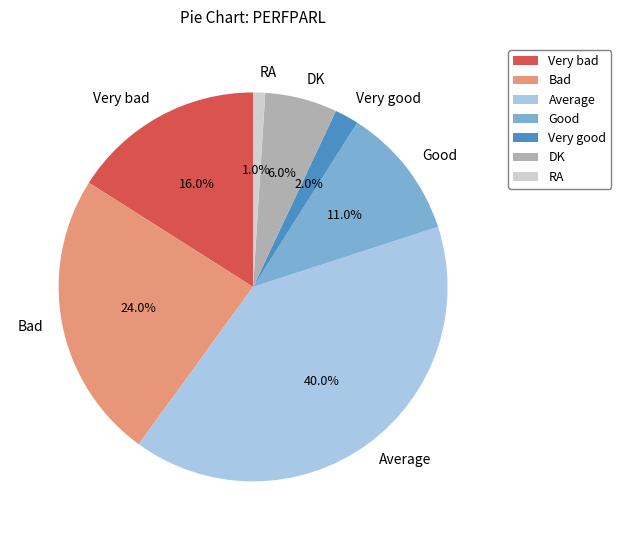

To the nearest percent, what is the average slice percentage?

14%